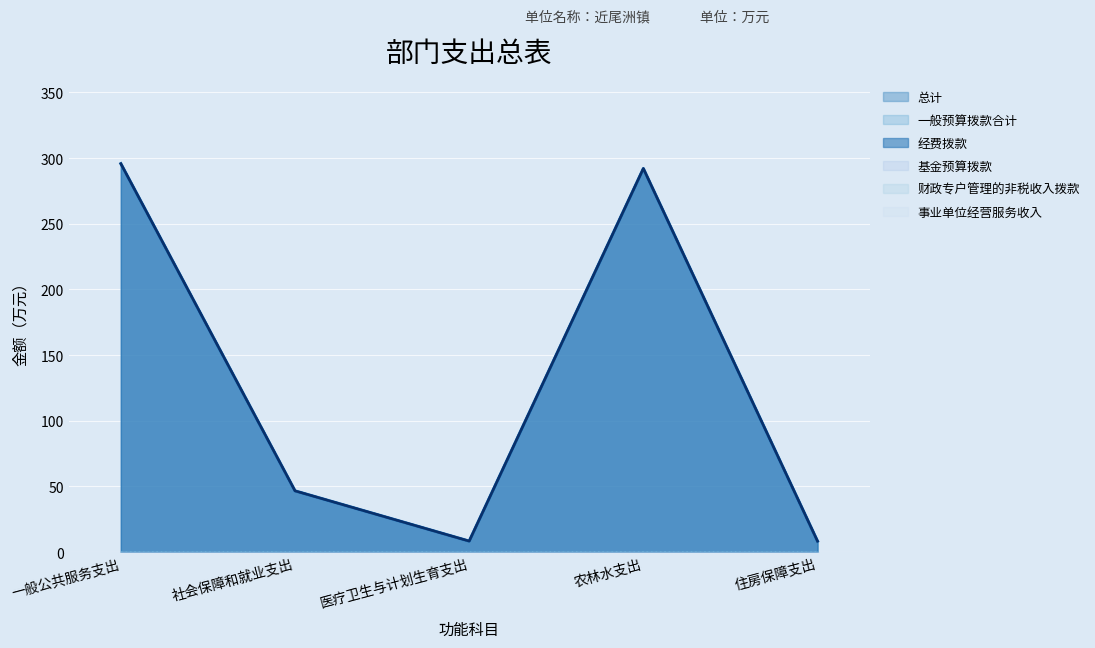

Which series has the largest range (max minus min)?

总计